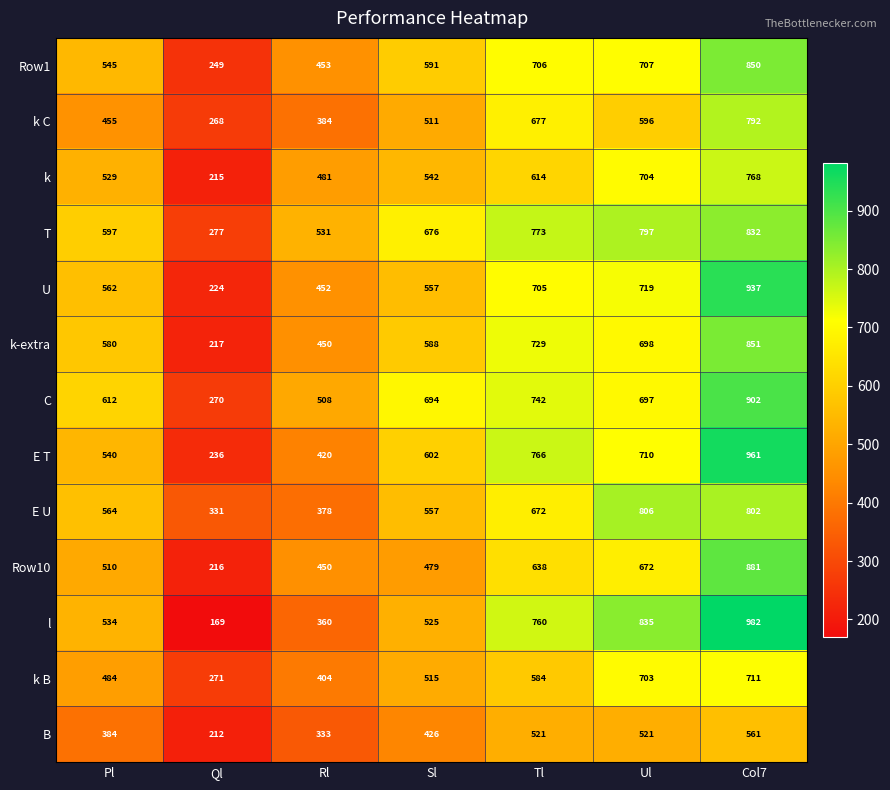

Which label corresponds to the smallest value in the chart?

Ql